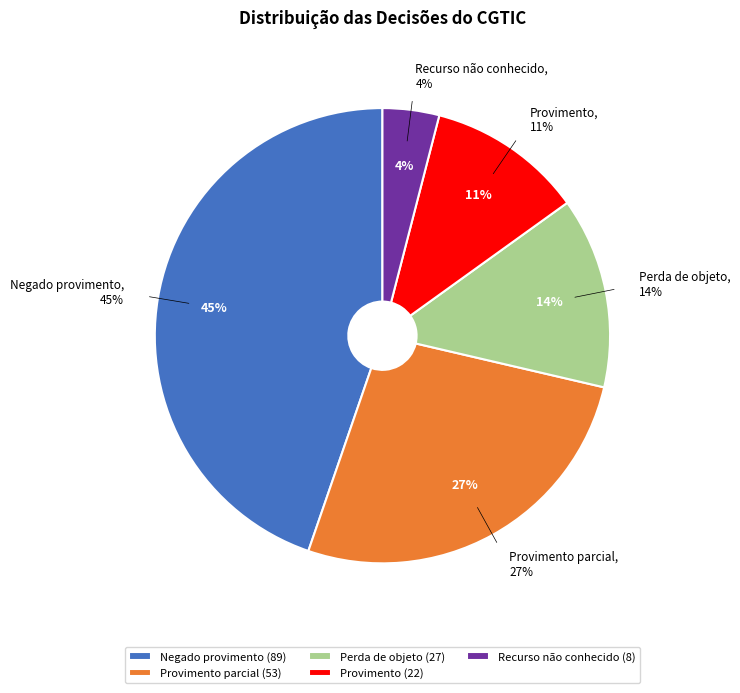

Does any single category account for the majority?

No